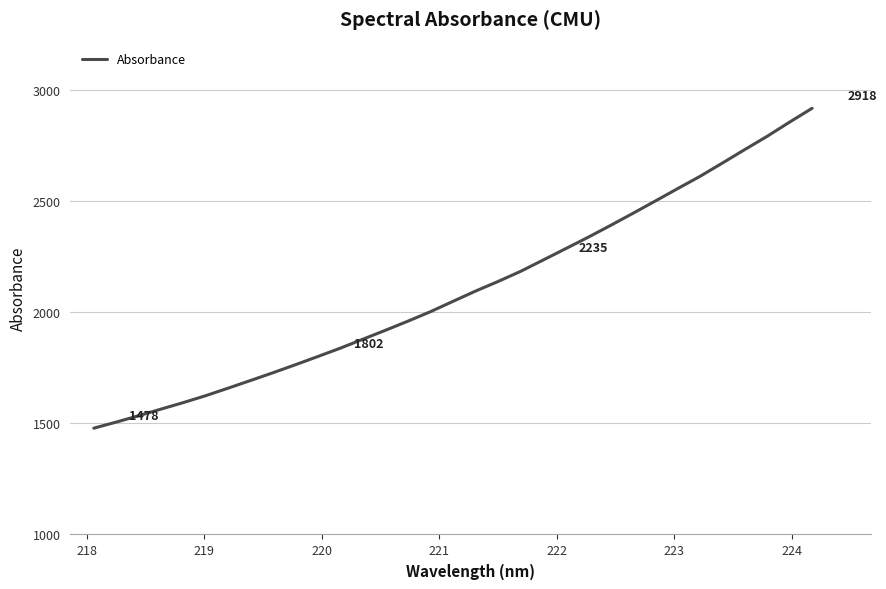

What is the greatest value displayed?

2918.1